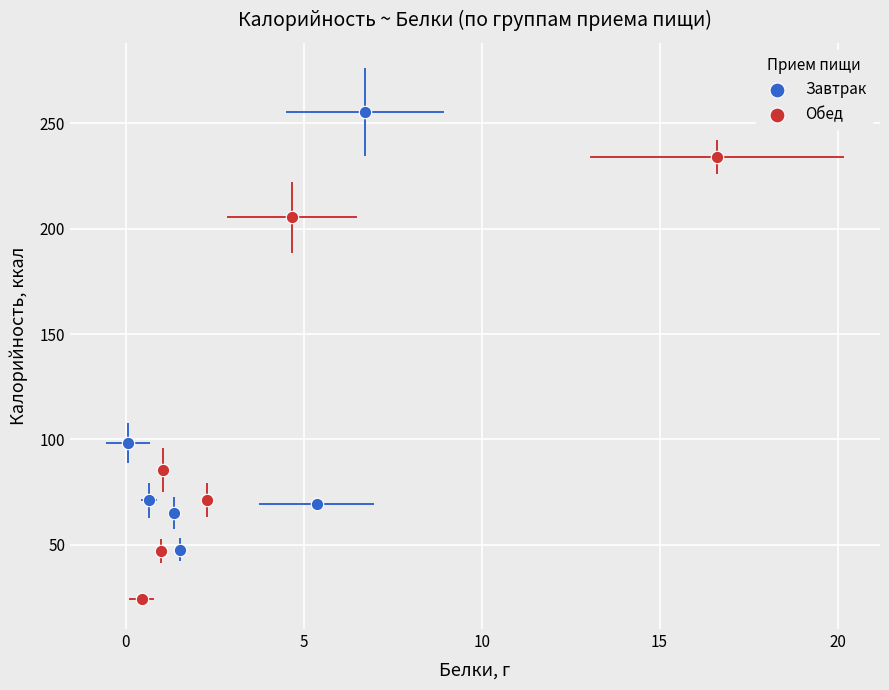

What are all the series names shown in the legend?

Завтрак, Обед